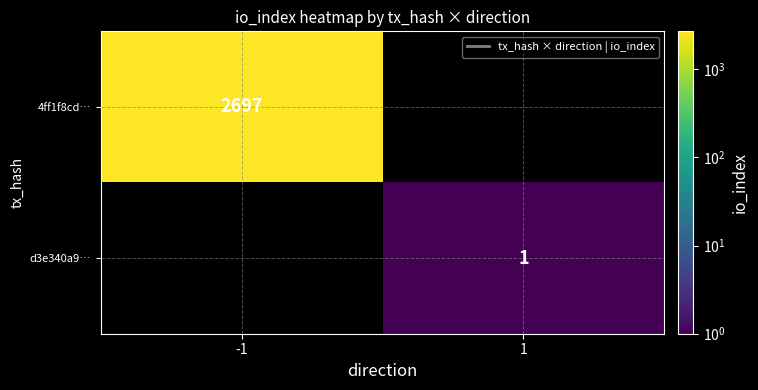

True or false: 4ff1f8cd… has a value of 2697 at -1.

True